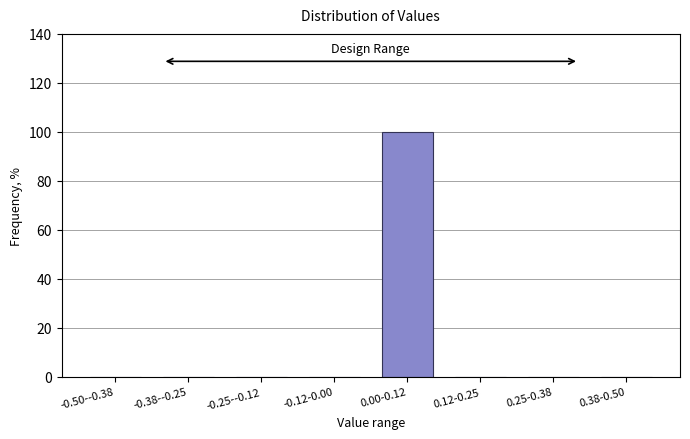

What is the maximum value shown in the chart?

100